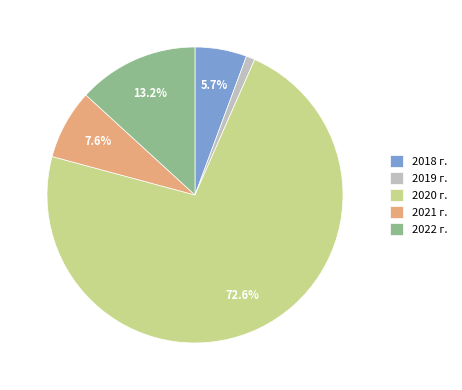

Between 2019 г. and 2022 г., which is larger?

2022 г.